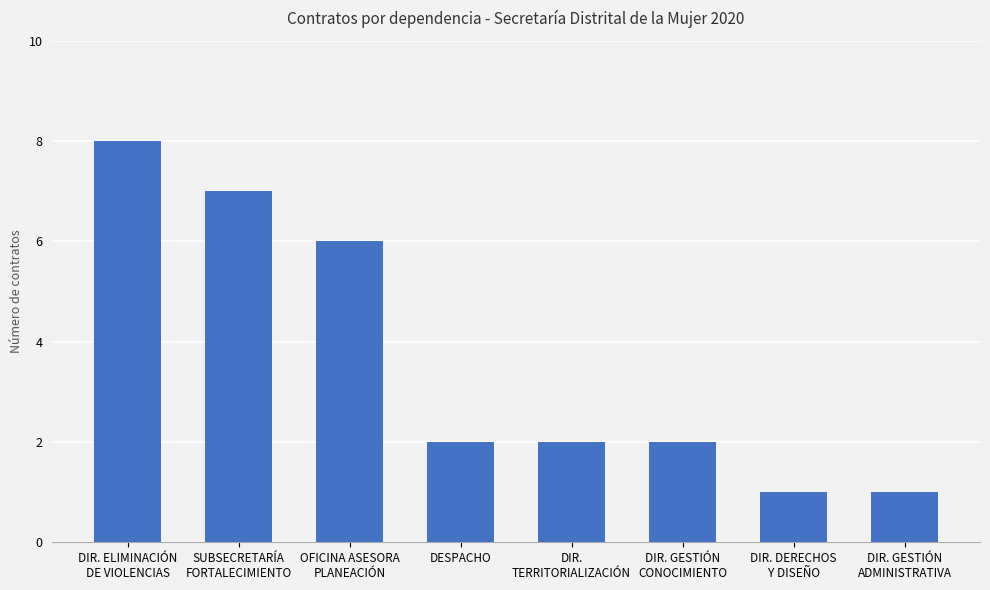

What is the difference between the values at DIR.
TERRITORIALIZACIÓN and DIR. GESTIÓN
ADMINISTRATIVA?

1